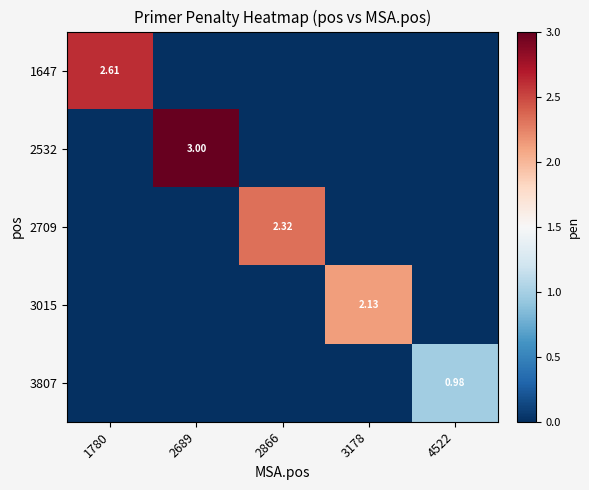

Is the value of 3015 at 3178 greater than the value of 1647 at 1780?

No